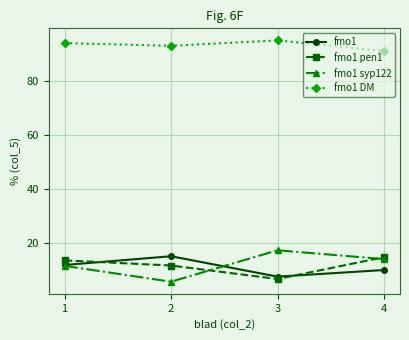

What is the total value across all series at 2?

125.4